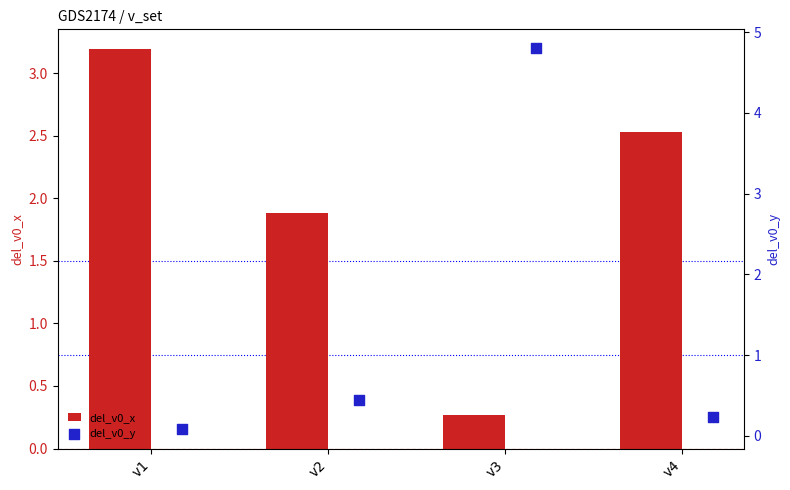

Which series reaches the maximum Y coordinate?

del_v0_y